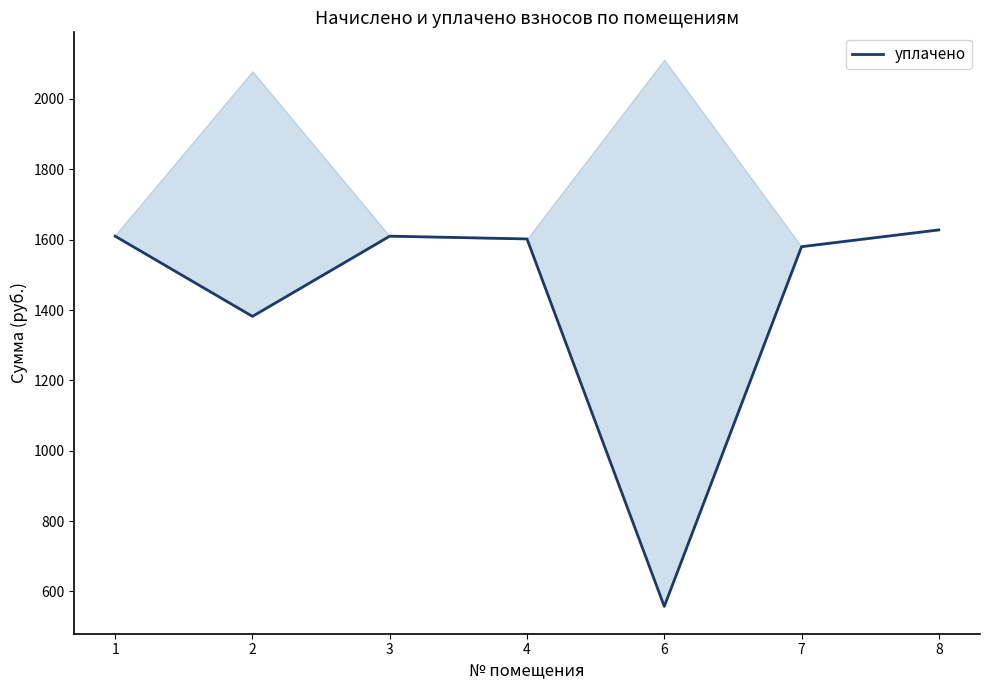

Rank the categories by value from highest to lowest.

8, 3, 1, 4, 7, 2, 6